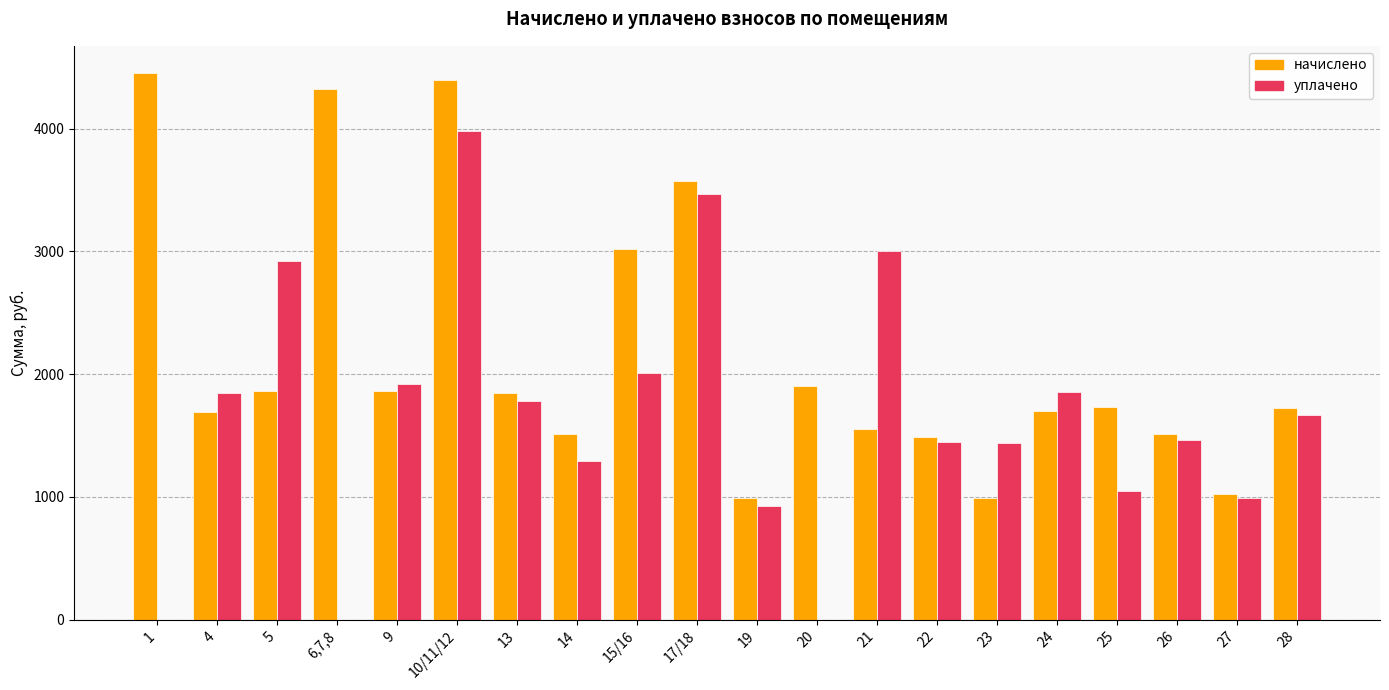

How many values in the начислено series exceed 1730?

10